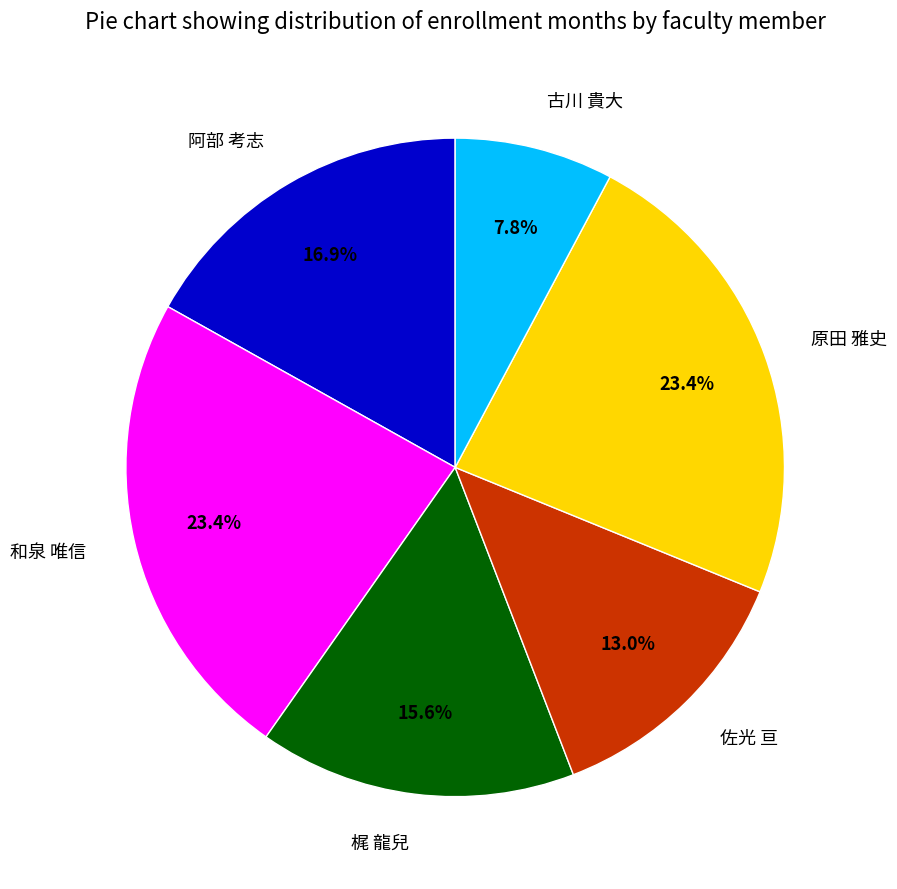

Do 梶 龍兒 and 阿部 考志 together represent more than half of the pie?

No